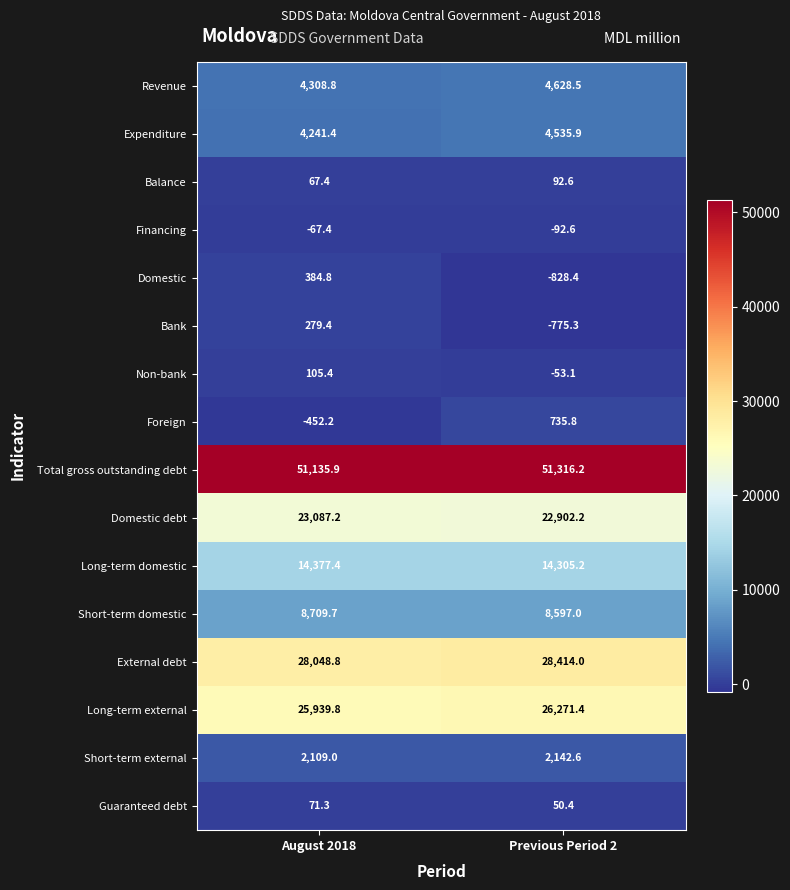

Rank the series at Previous Period 2 from lowest to highest value.

Domestic, Bank, Financing, Non-bank, Guaranteed debt, Balance, Foreign, Short-term external, Expenditure, Revenue, Short-term domestic, Long-term domestic, Domestic debt, Long-term external, External debt, Total gross outstanding debt